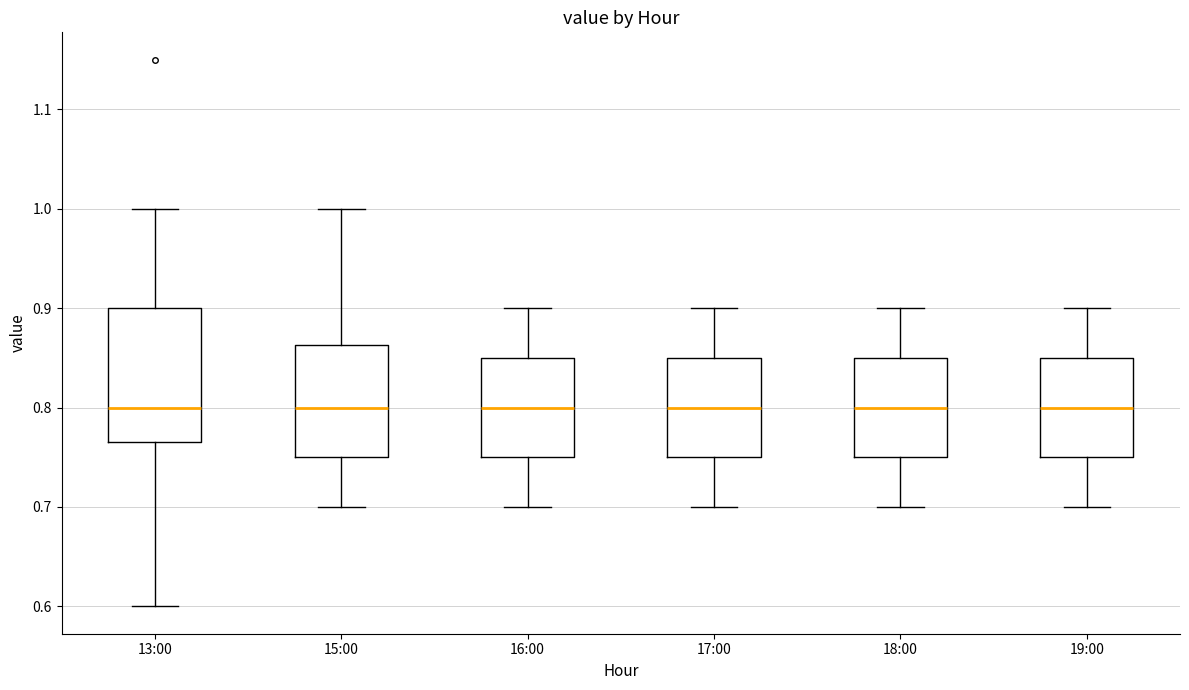

Where is the upper edge of the box for 17:00 on the y-axis? The values are not printed on the chart, so give them approximately, as read against the axis.

0.85